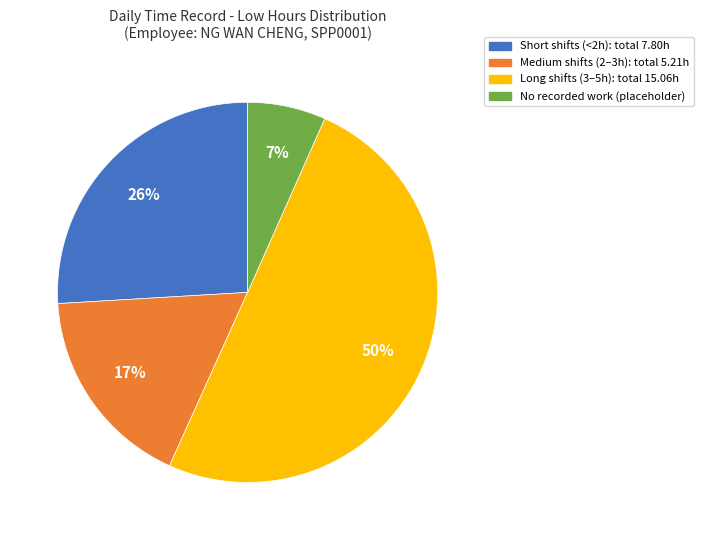

To the nearest percent, what is the average slice percentage?

25%